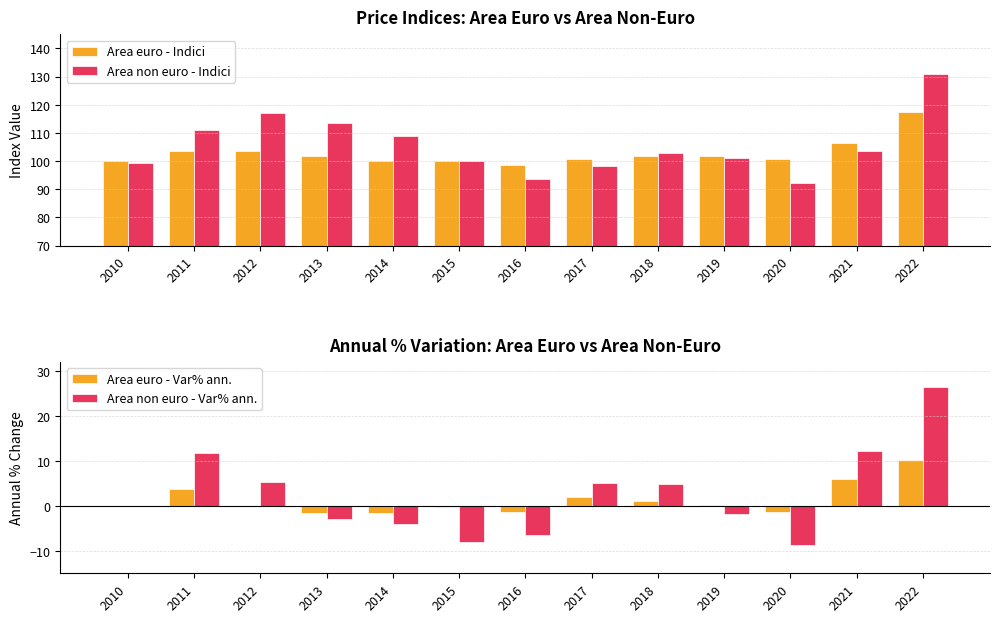

The value of Area non euro - Indici at 2017 is 140.9. True or false?

False